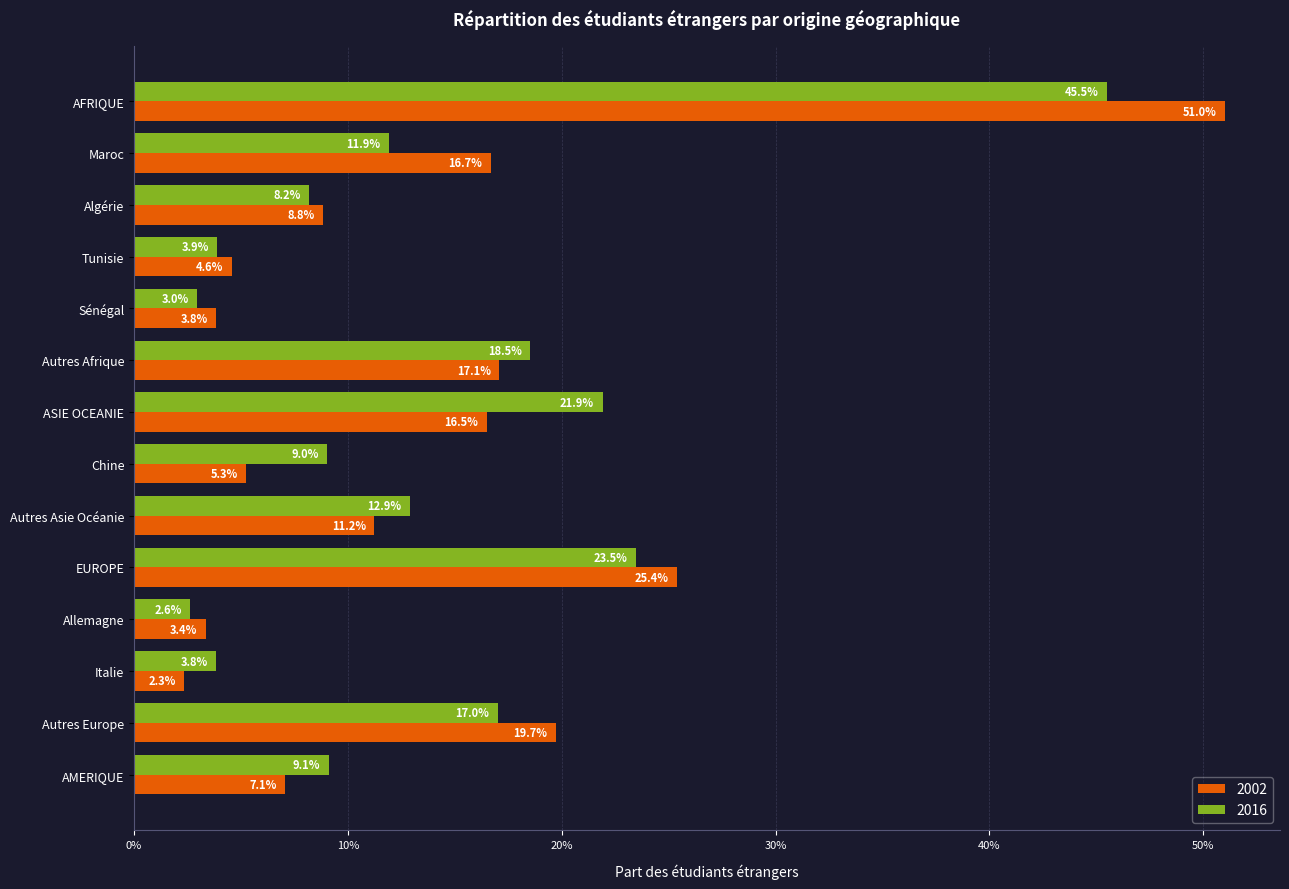

What are all the series names shown in the legend?

2002, 2016